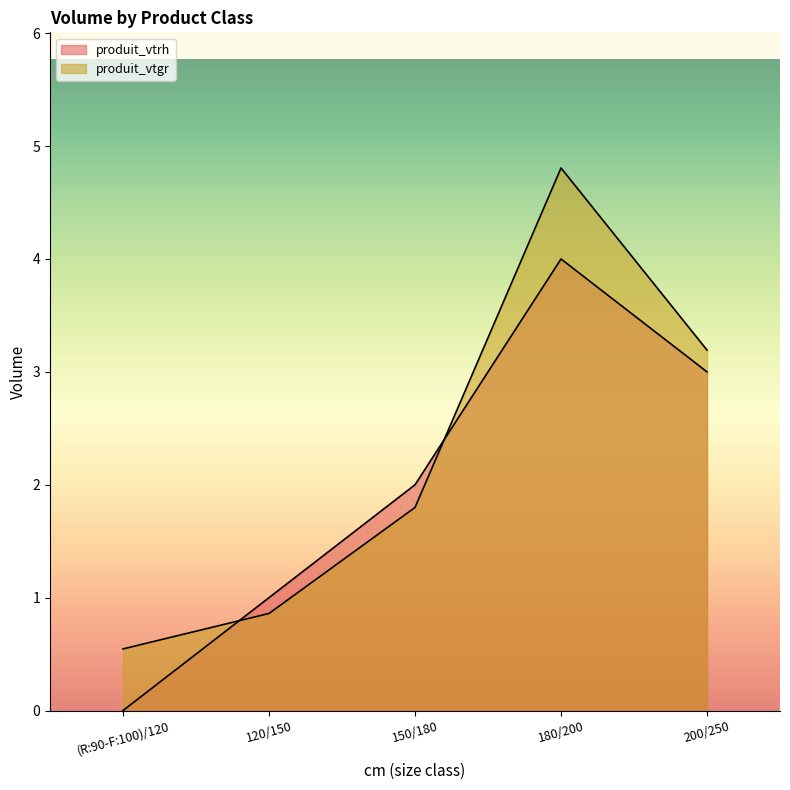

Which series has the largest total across all categories?

produit_vtgr